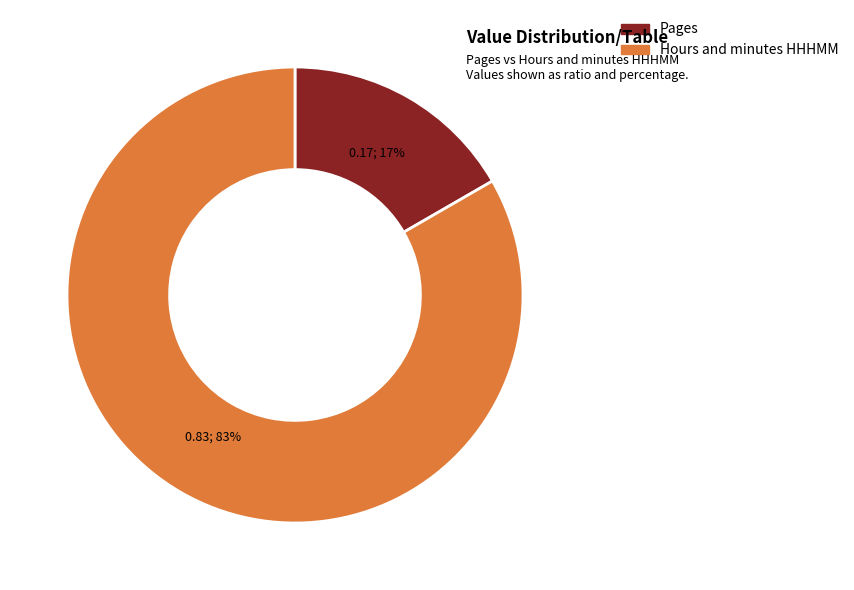

Rank the categories by value from lowest to highest.

Pages, Hours and minutes HHHMM